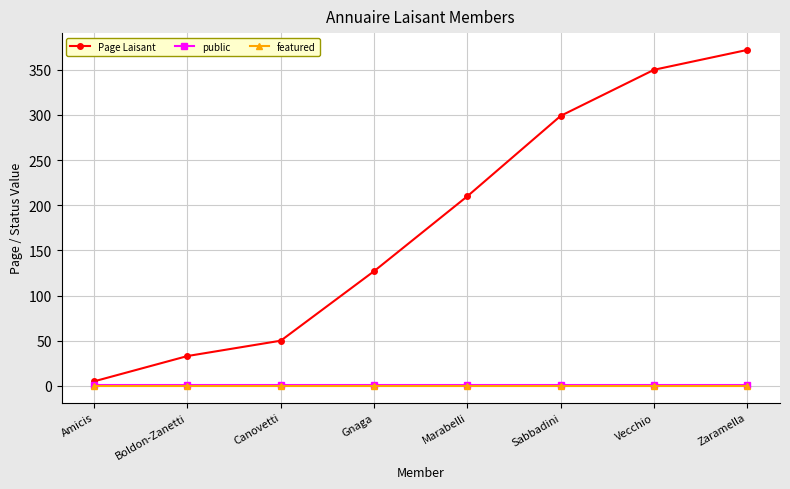

The value of public at Amicis is 1. True or false?

True